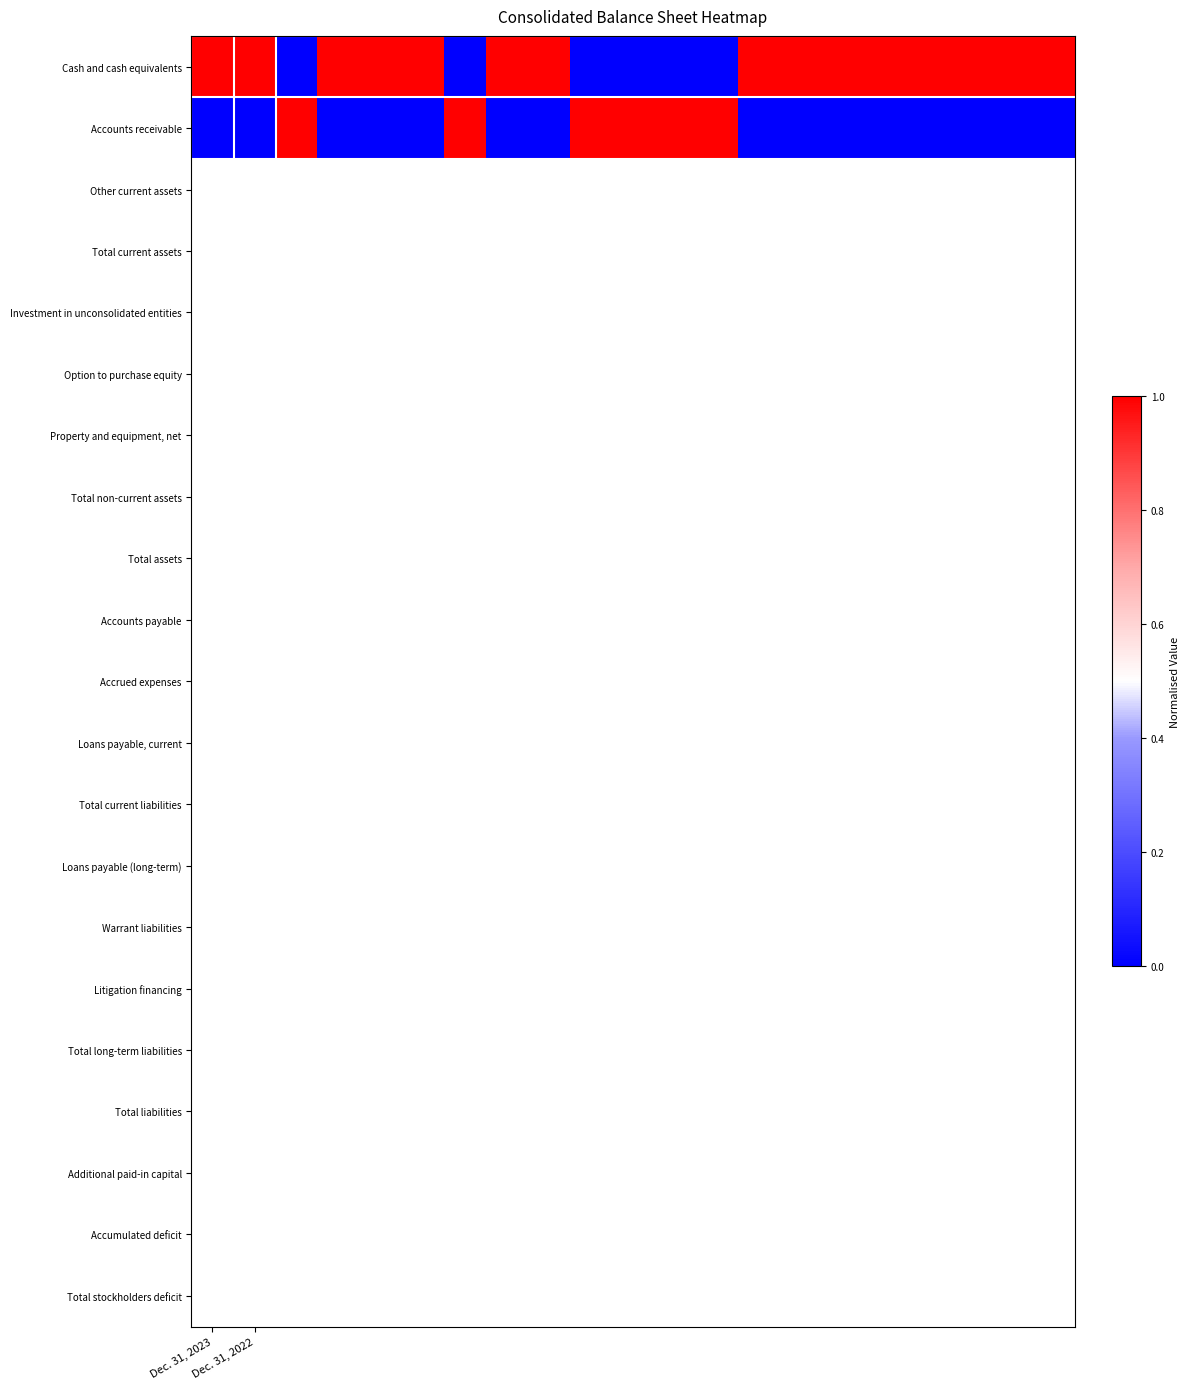

List the series in order of their peak value, lowest first.

Cash and cash equivalents, Accounts receivable